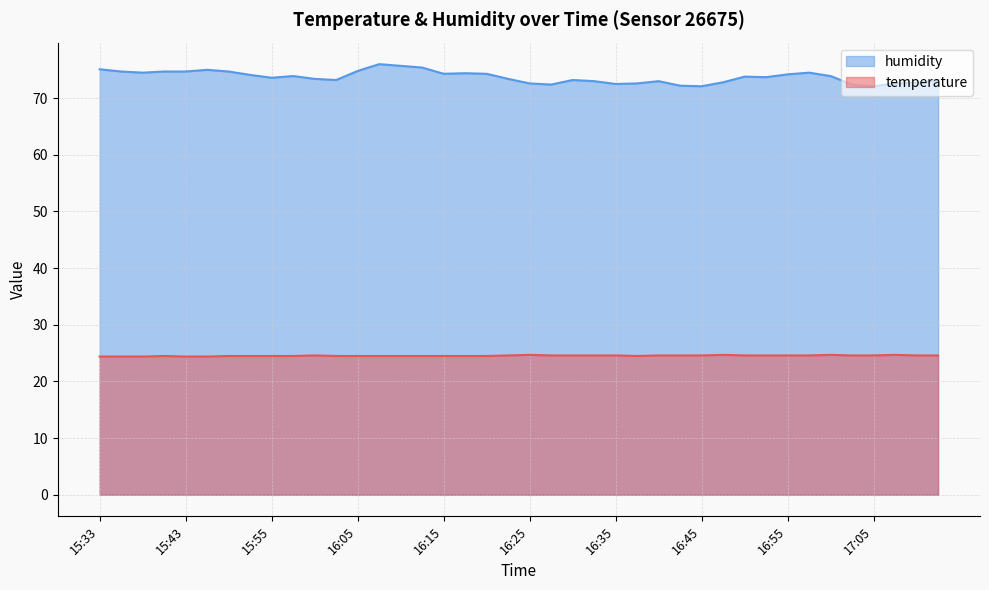

At which label does temperature reach its peak?

16:25